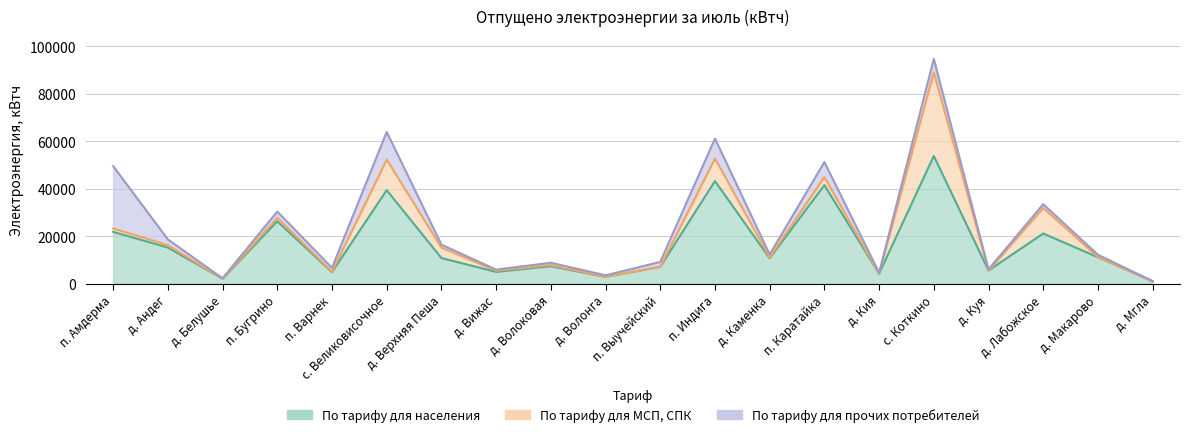

Between д. Андег and с. Великовисочное, which series saw the biggest shift?

По тарифу для населения